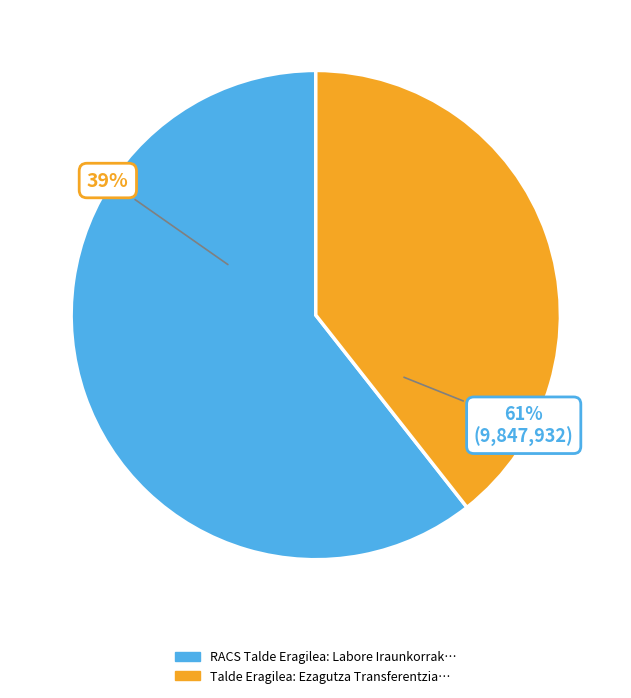

To the nearest percent, what portion does RACS Talde Eragilea: Labore Iraunkorrak represent?

61%